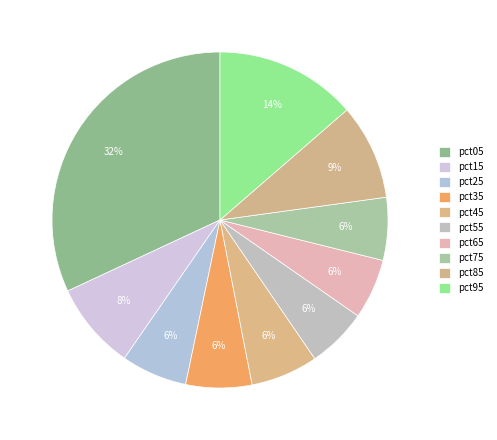

Count the number of slices in the pie.

10